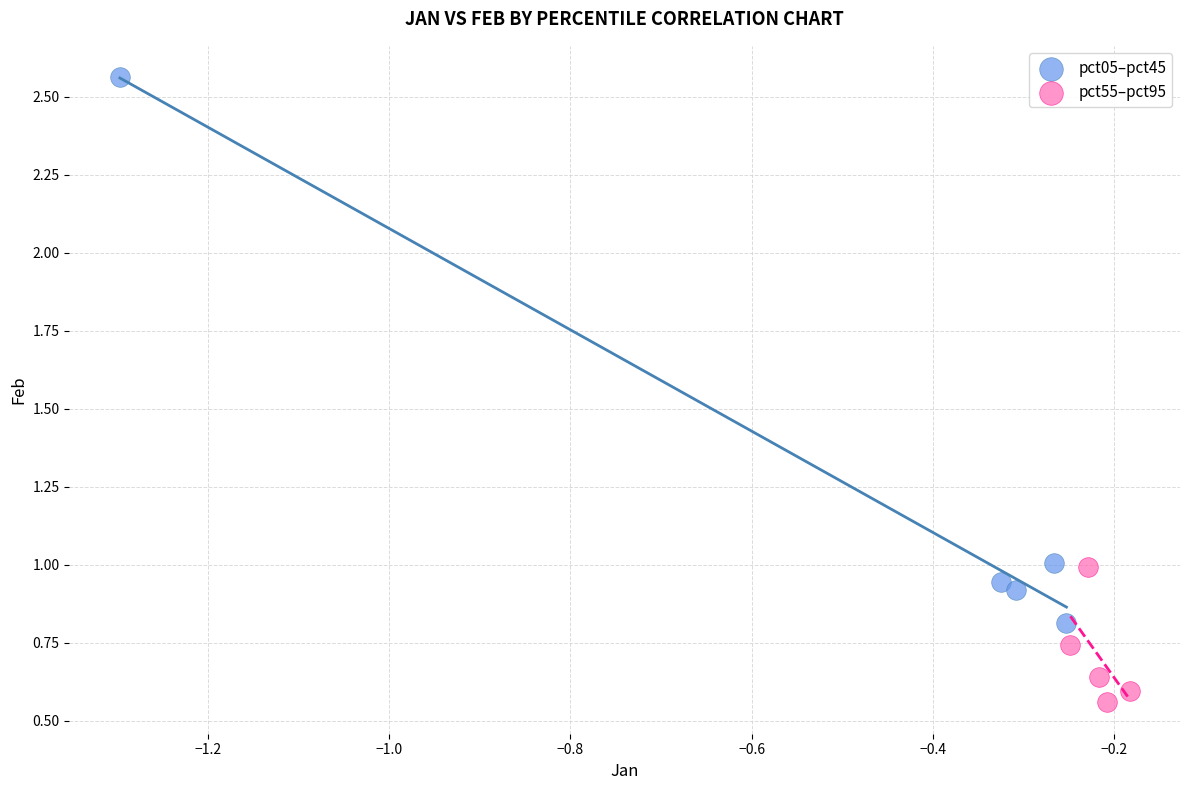

Which series reaches the minimum Y coordinate?

pct55–pct95